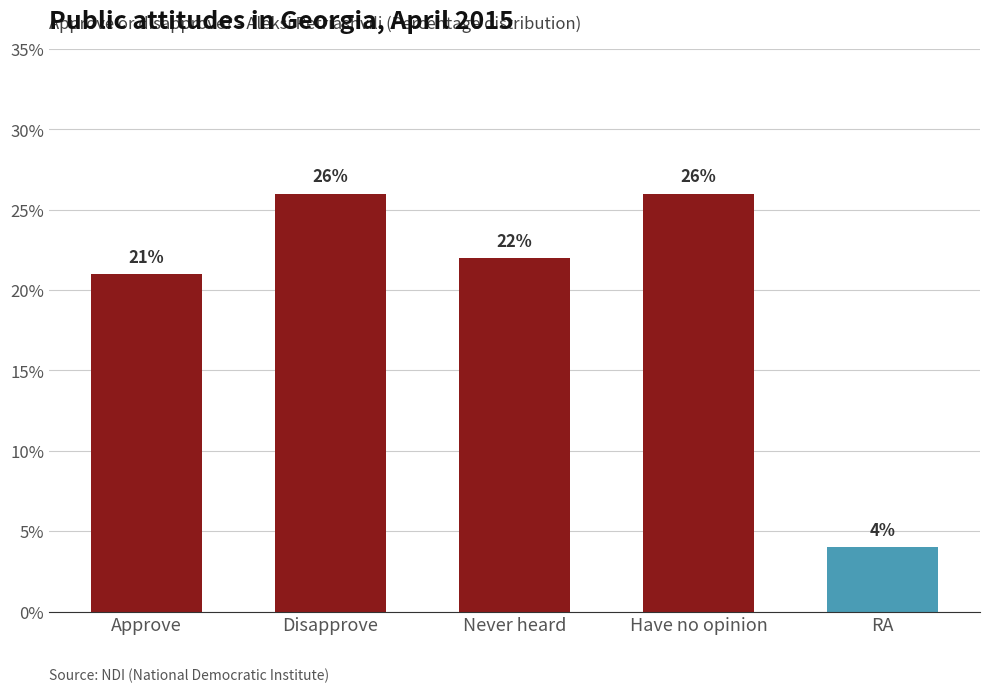

How many bars are there in total?

5